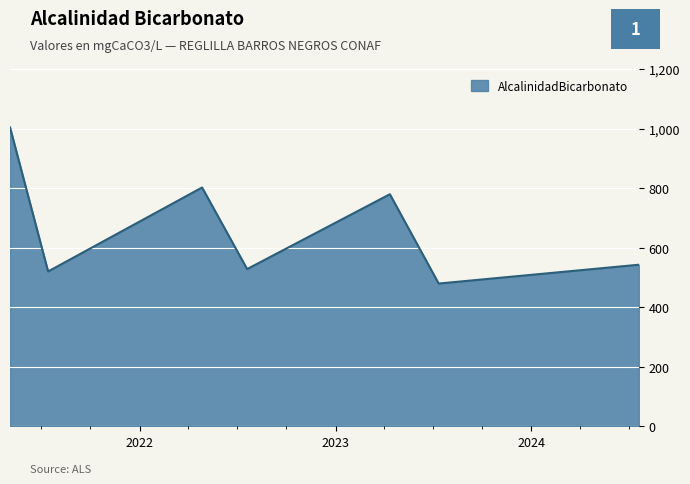

How many series are shown in this chart?

1